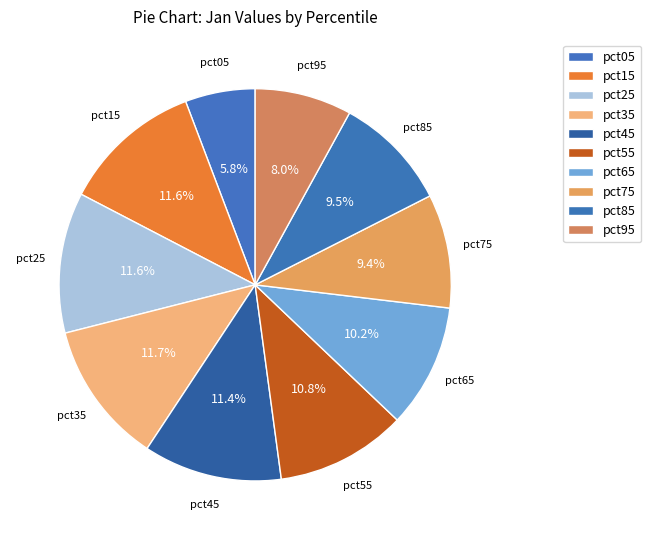

What is the total percentage of pct35 and pct45?

23.2%